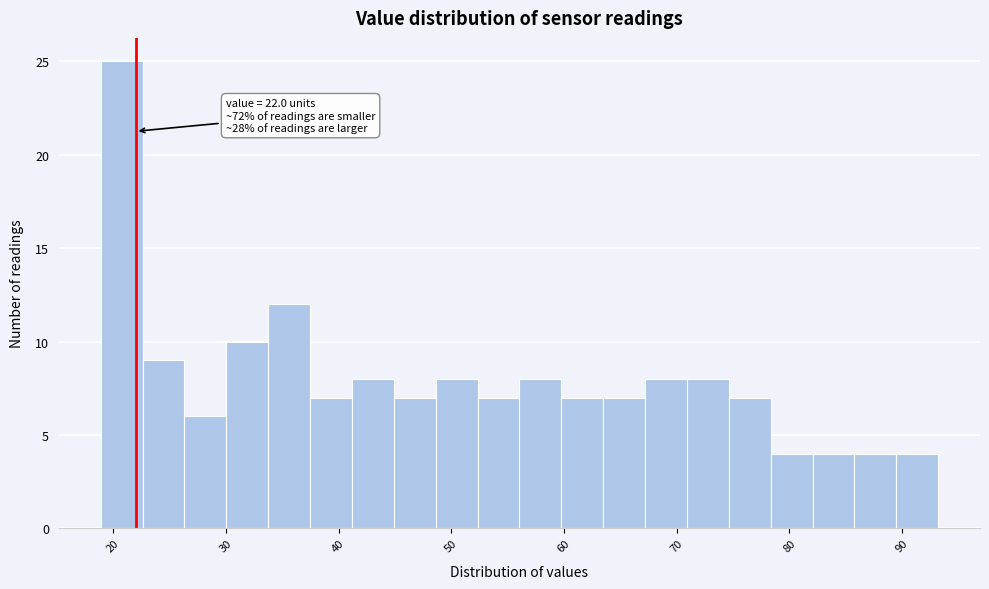

Read against the x-axis, roughly where is the centre of the tallest bar?

21